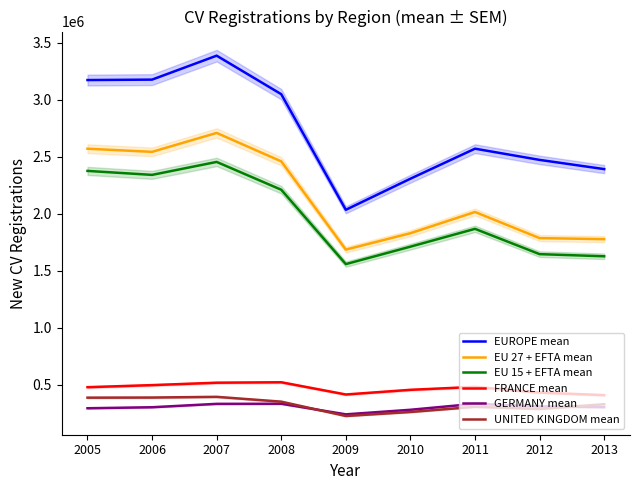

At which category does UNITED KINGDOM mean reach its first local peak?

2007